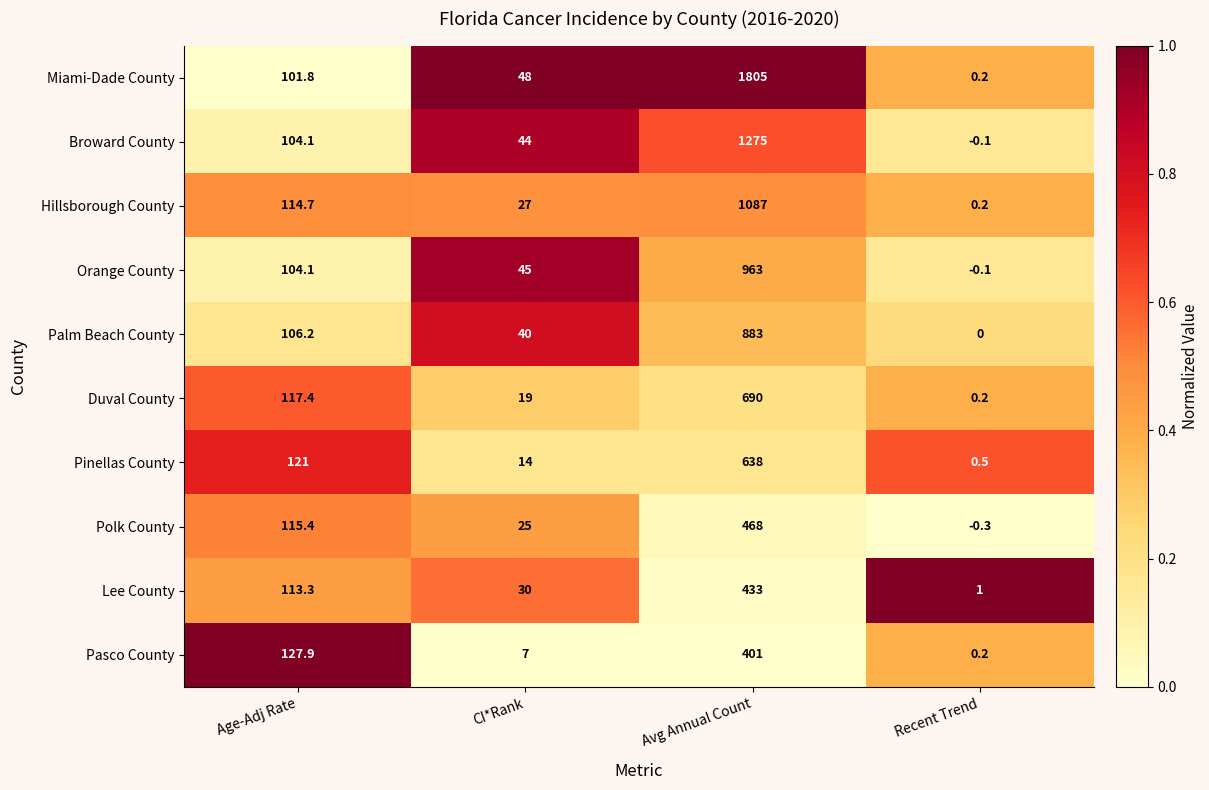

List the series in order of their peak value, lowest first.

Pasco County, Lee County, Polk County, Pinellas County, Duval County, Palm Beach County, Orange County, Hillsborough County, Broward County, Miami-Dade County